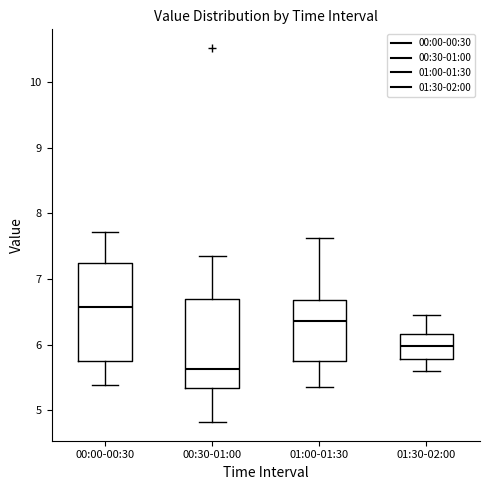

Which box's median line is the lowest?

00:30-01:00